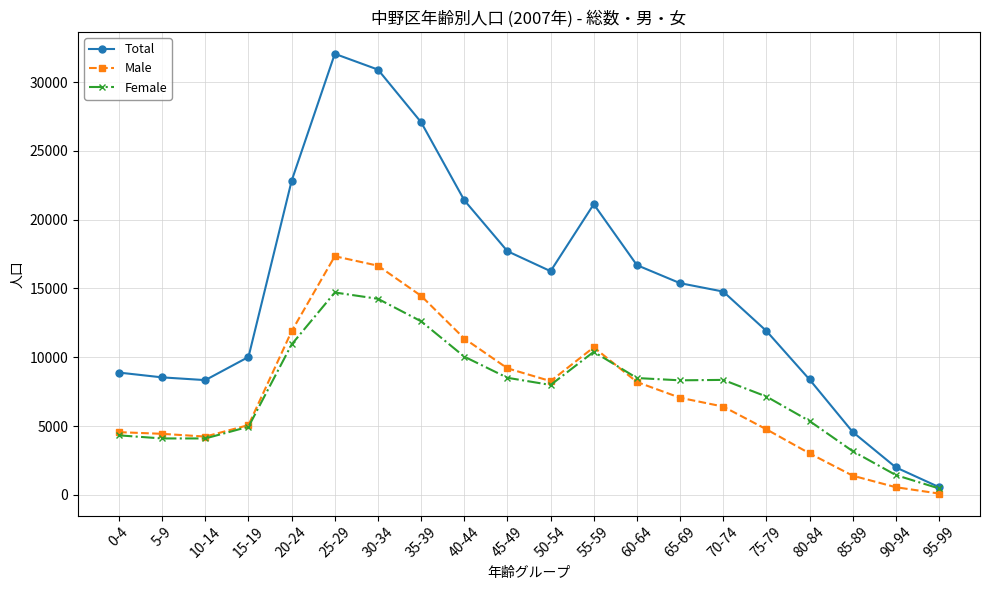

What is the label of the 14th point from the right?

30-34